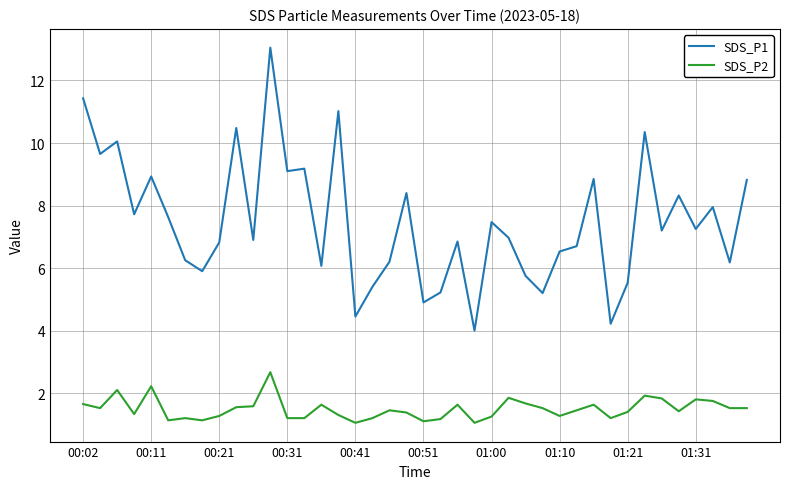

Rank the series by their maximum value, from highest to lowest.

SDS_P1, SDS_P2